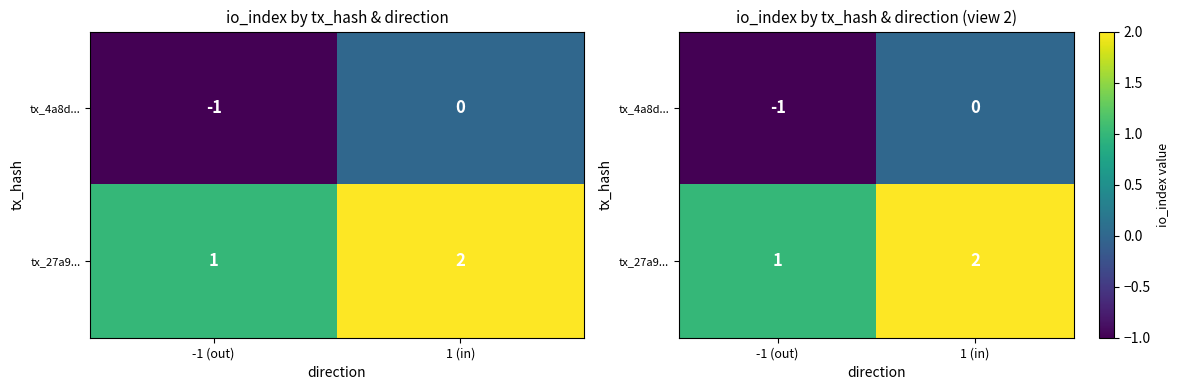

Count the tx_27a9... values in the range 1 to 2.

2